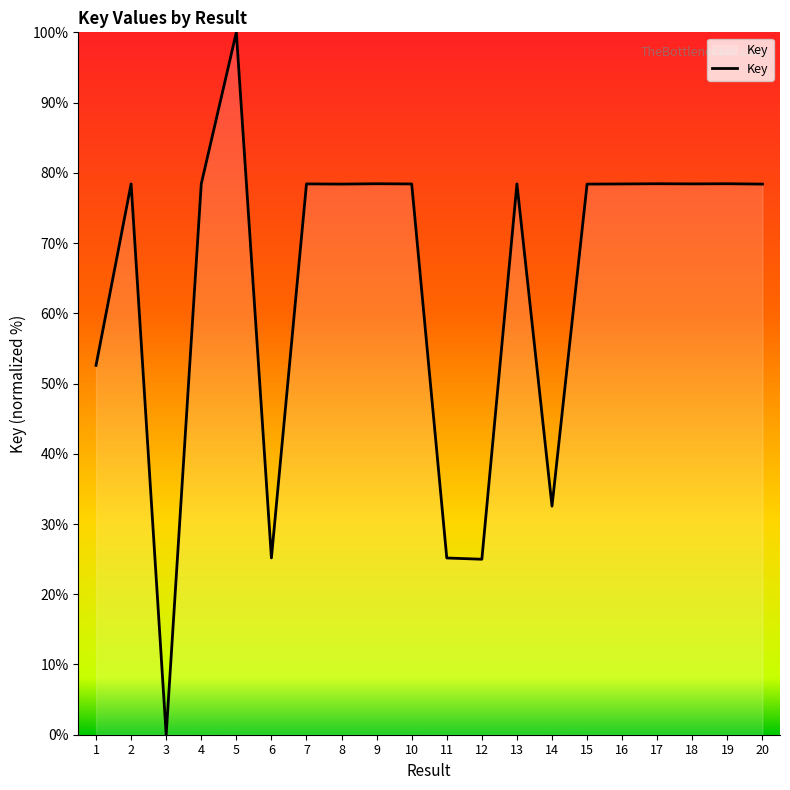

How many lines are shown in the chart?

1